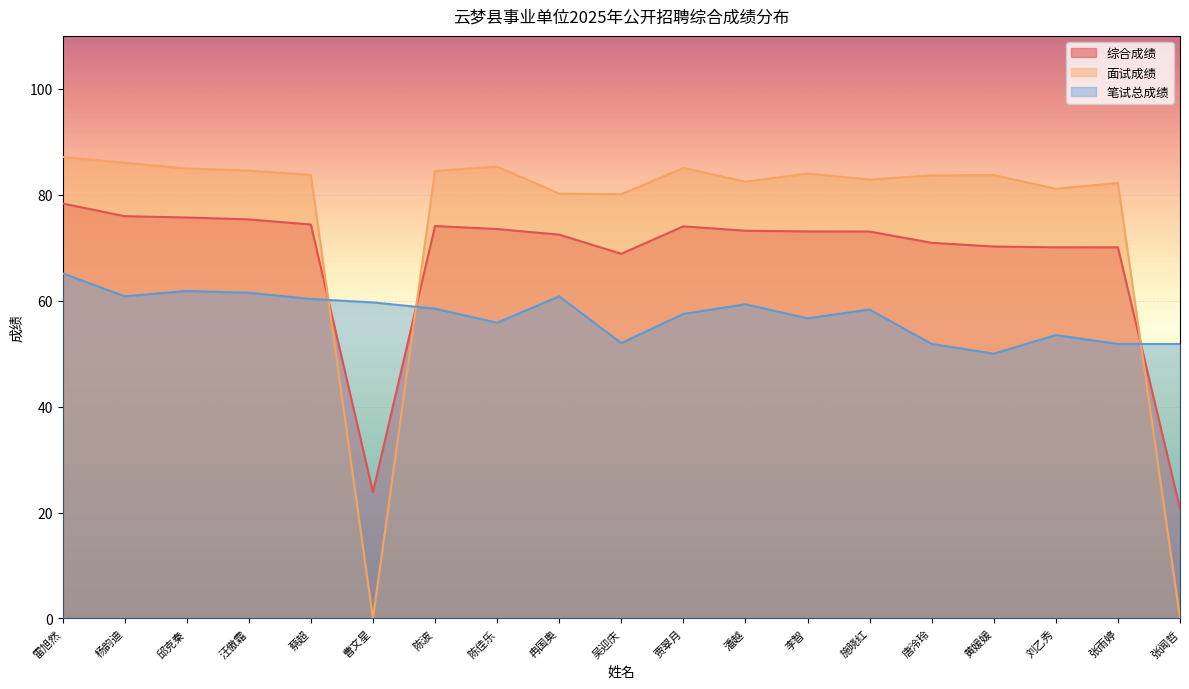

Is it true that 笔试总成绩 equals 60.8 at 杨韵迪?

True